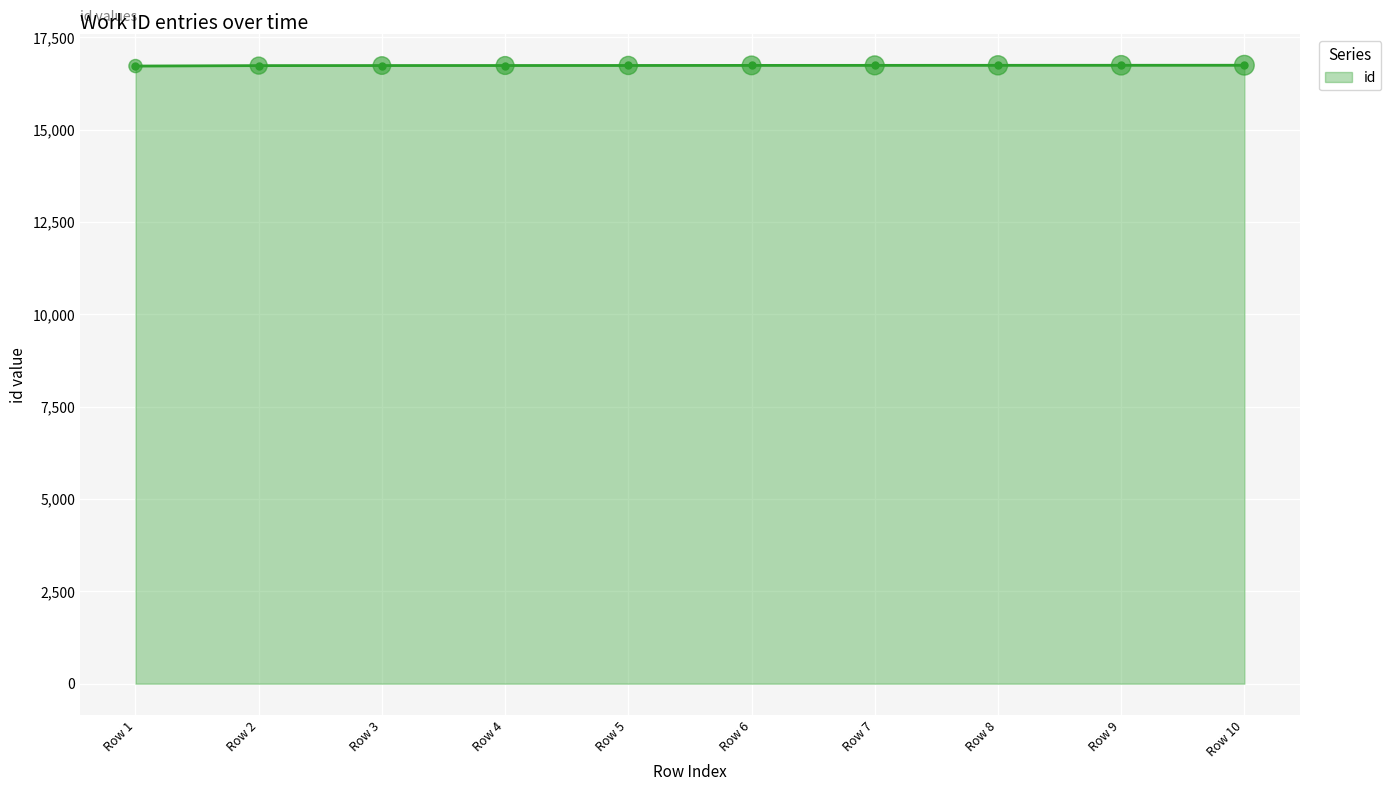

What is the ratio of the value at Row 7 to the value at Row 10?

1.0